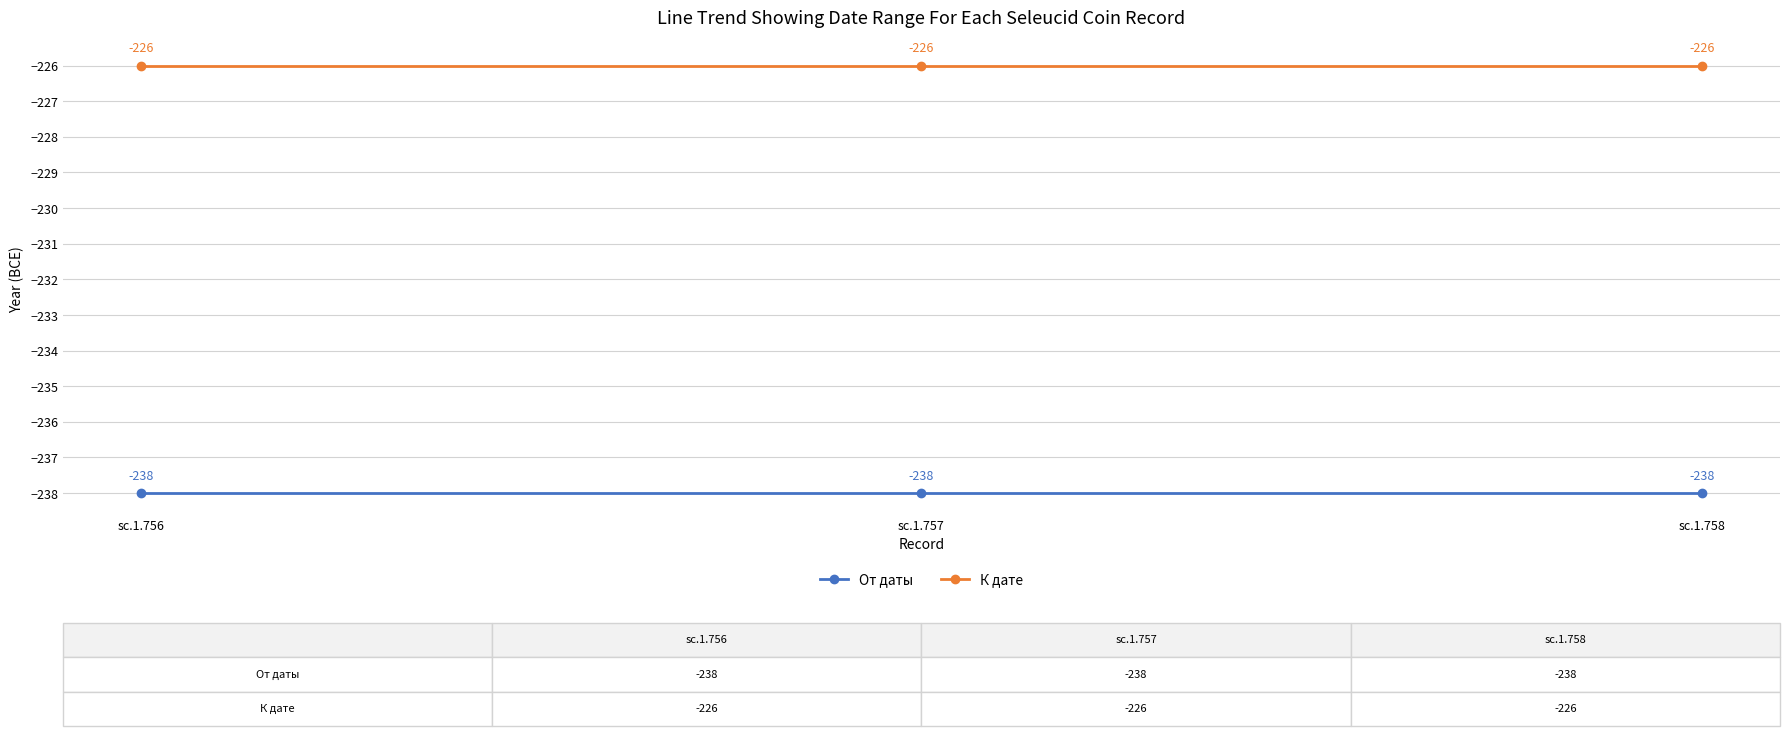

Reading left to right, extract all data points from this chart.

От даты: sc.1.756=-238	sc.1.757=-238	sc.1.758=-238
К дате: sc.1.756=-226	sc.1.757=-226	sc.1.758=-226